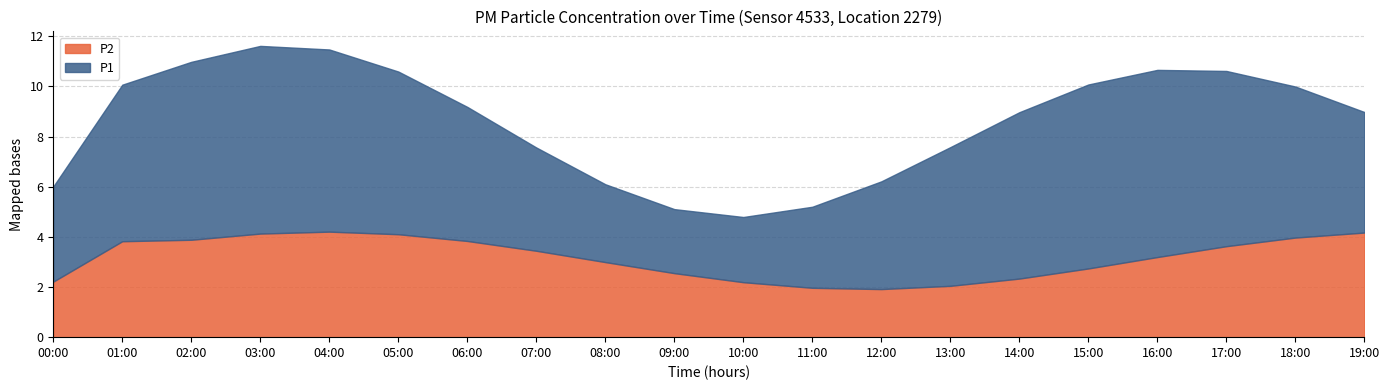

What is the total value across all series at 19:00?

9.0